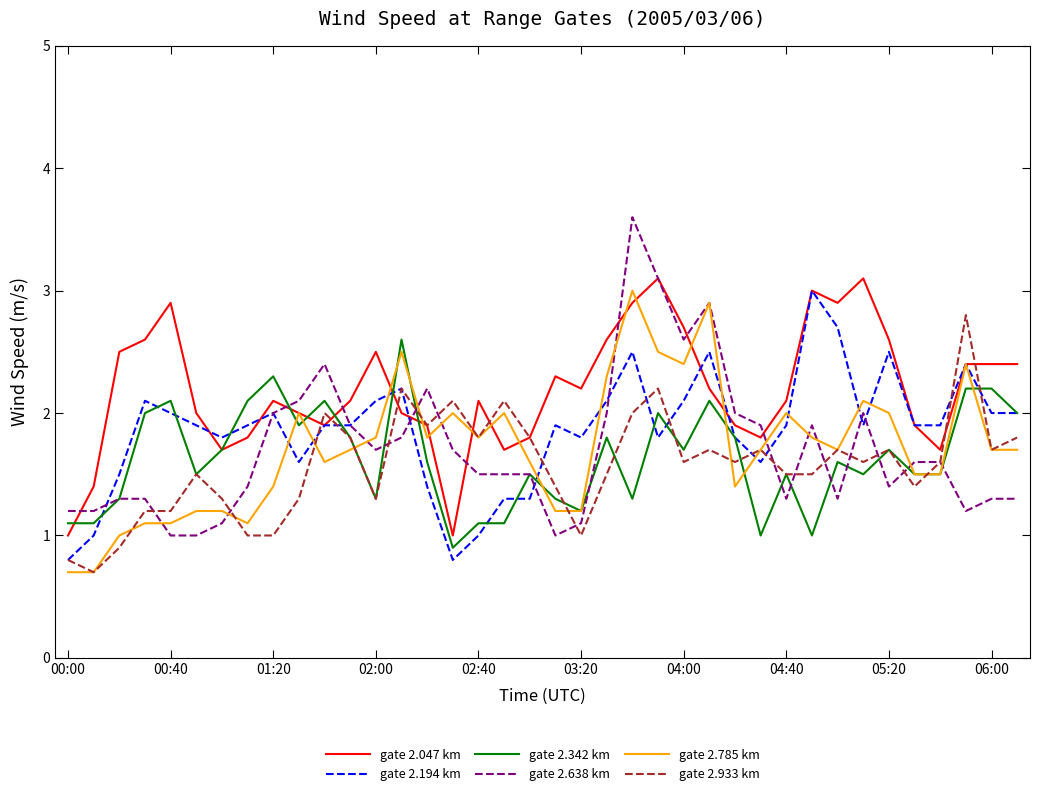

Which series has the largest total across all categories?

gate 2.047 km